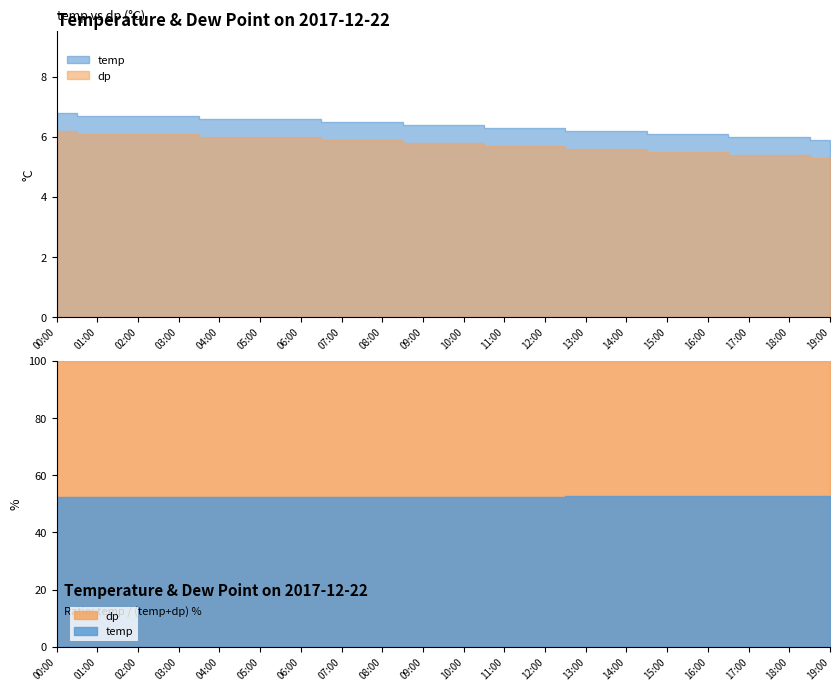

List the series in order of their peak value, highest first.

temp, dp